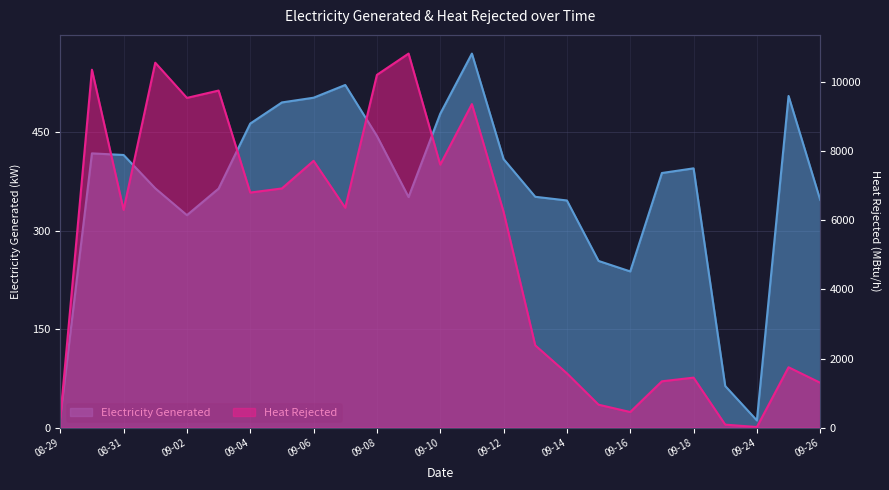

What is the difference between the second highest and second lowest values in the Electricity Generated series?

506.5